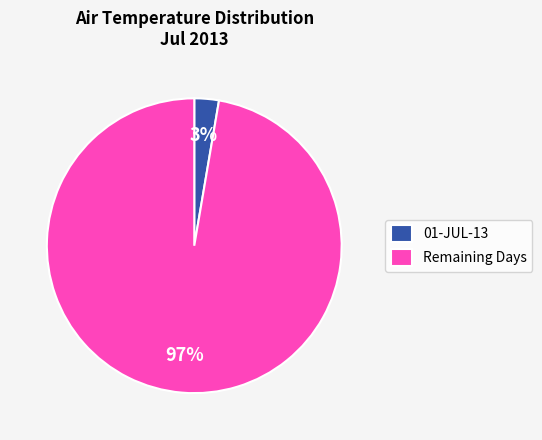

To the nearest percent, what portion does Remaining Days represent?

97%